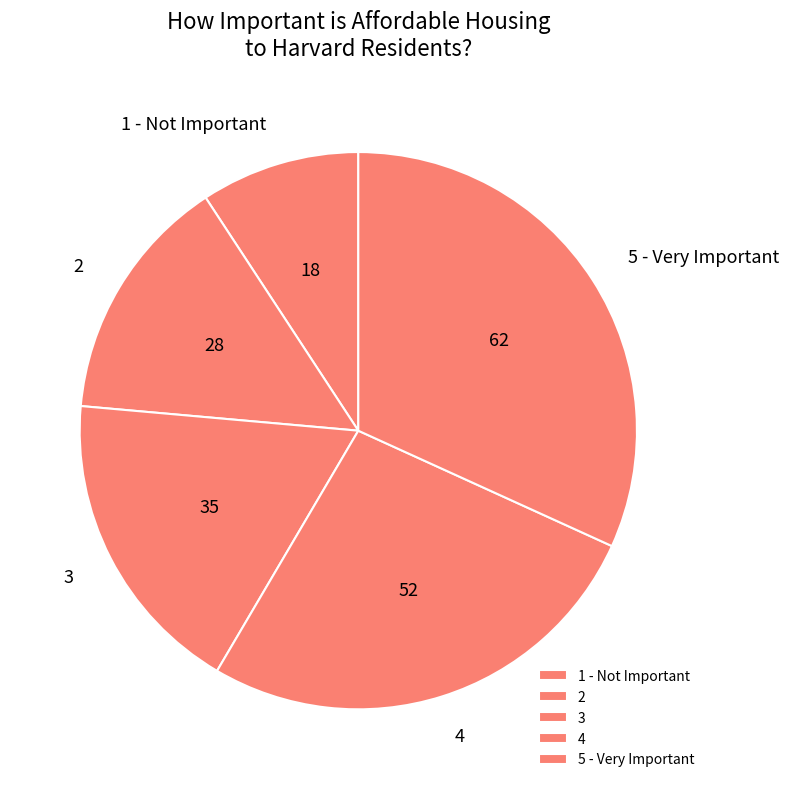

Approximately how many times larger is the value at 3 compared to 5 - Very Important?

0.6